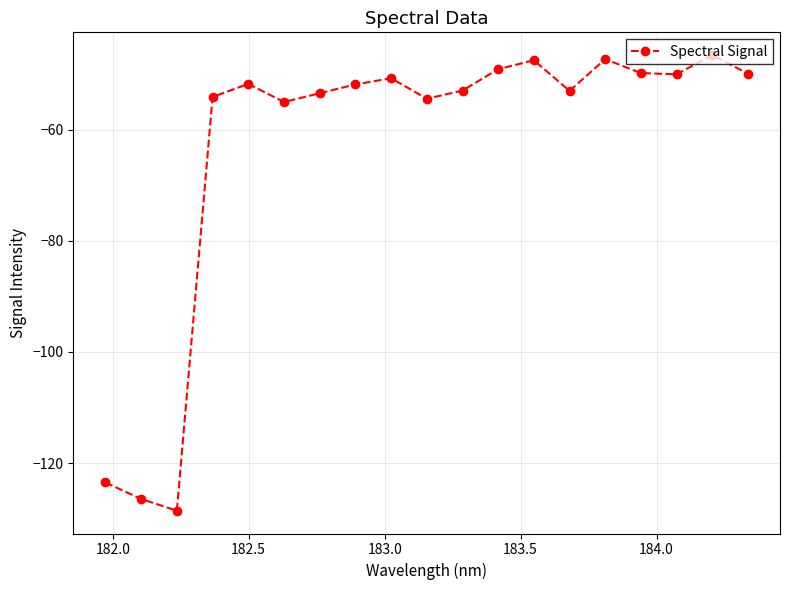

What is the average value?

-63.0